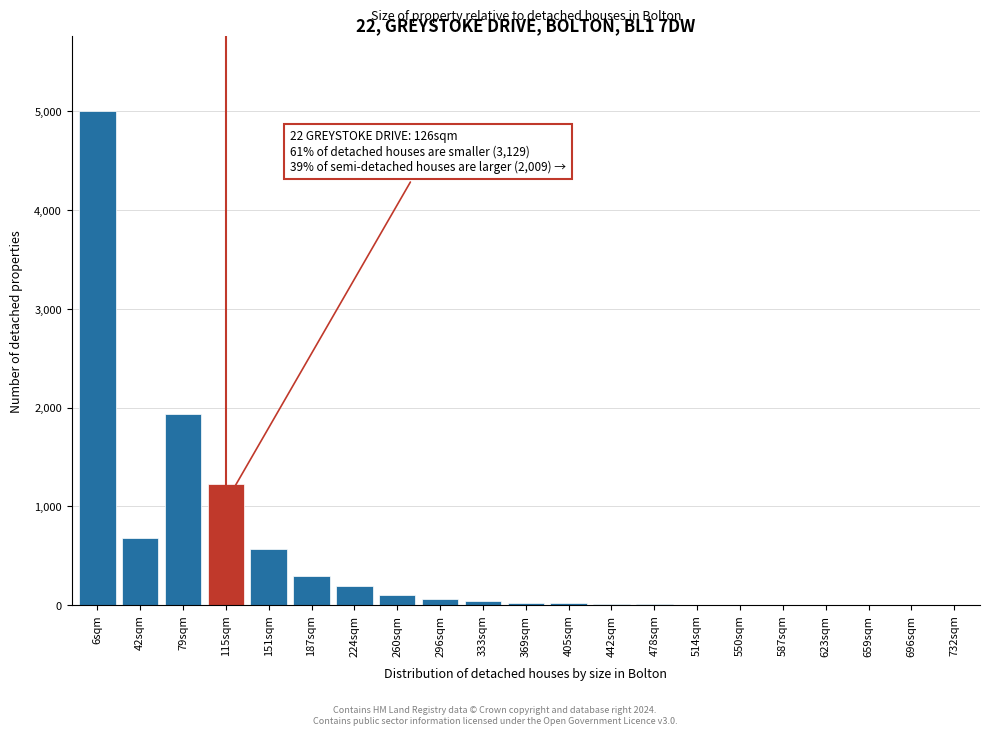

Which label corresponds to the largest value in the chart?

6sqm